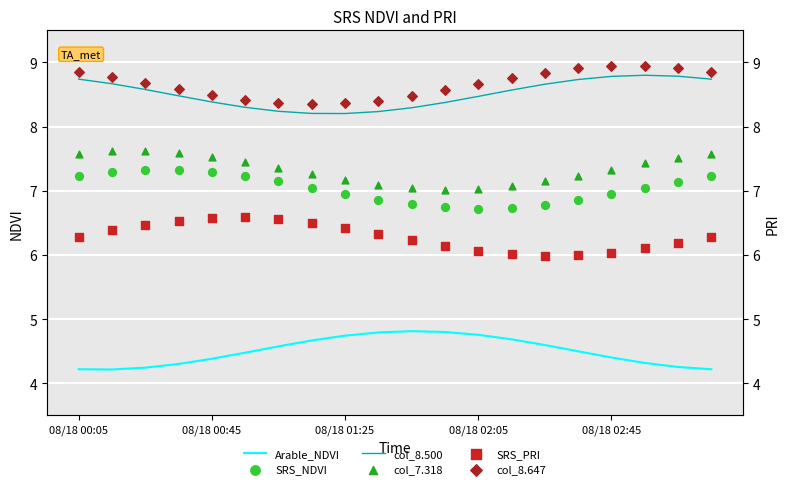

Which series contains the highest Y value?

col_8.647